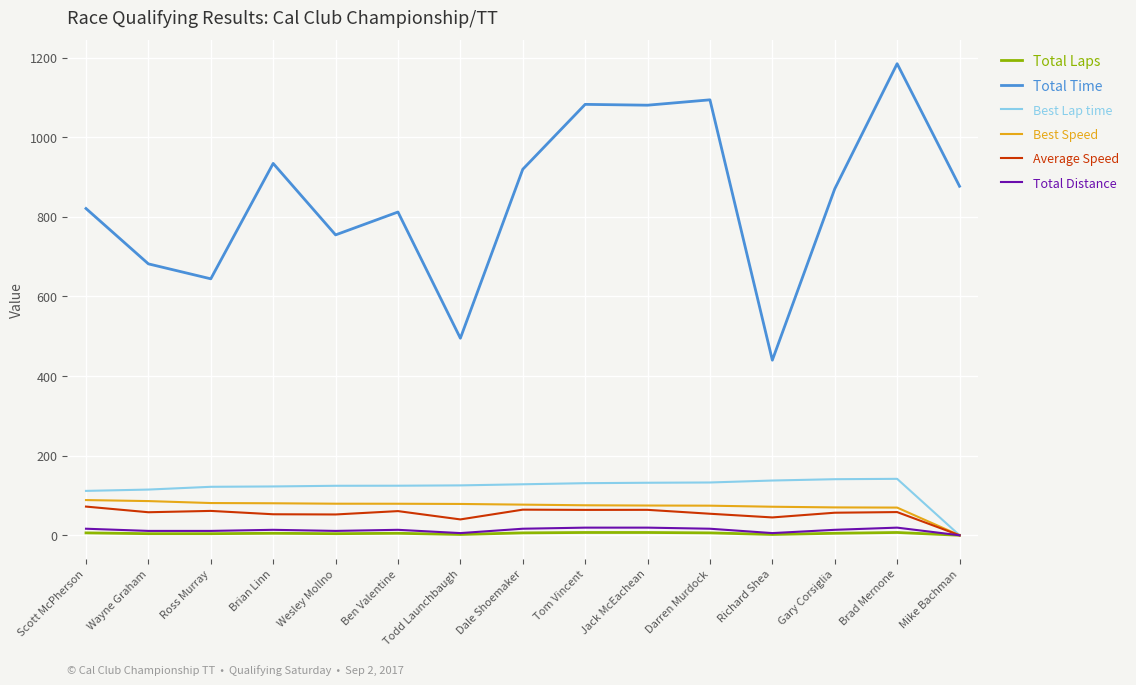

True or false: Best Lap time has a value of 220.6 at Ben Valentine.

False